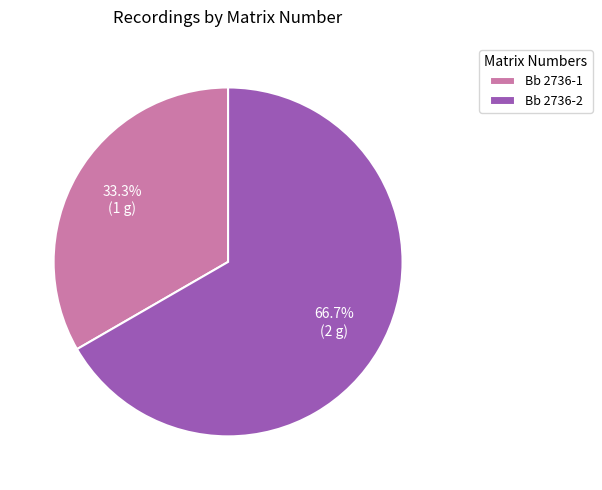

To the nearest percent, what percentage of the pie is Bb 2736-2?

67%